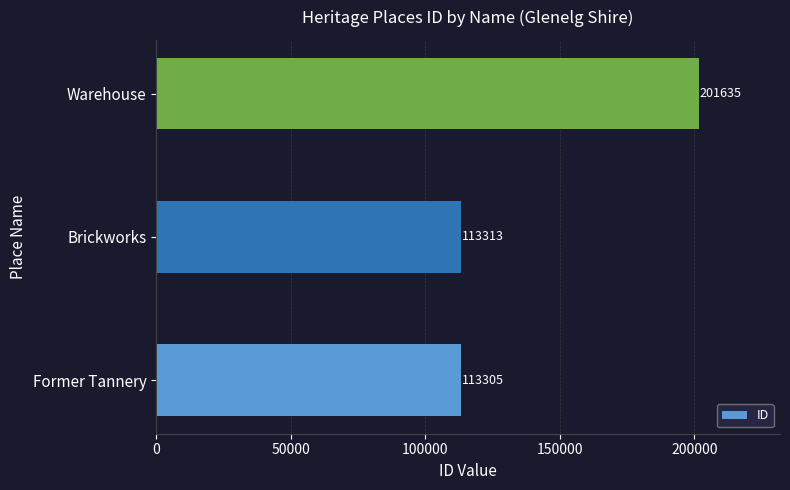

Reading top to bottom, extract all data points from this chart.

Warehouse=201635	Brickworks=113313	Former Tannery=113305